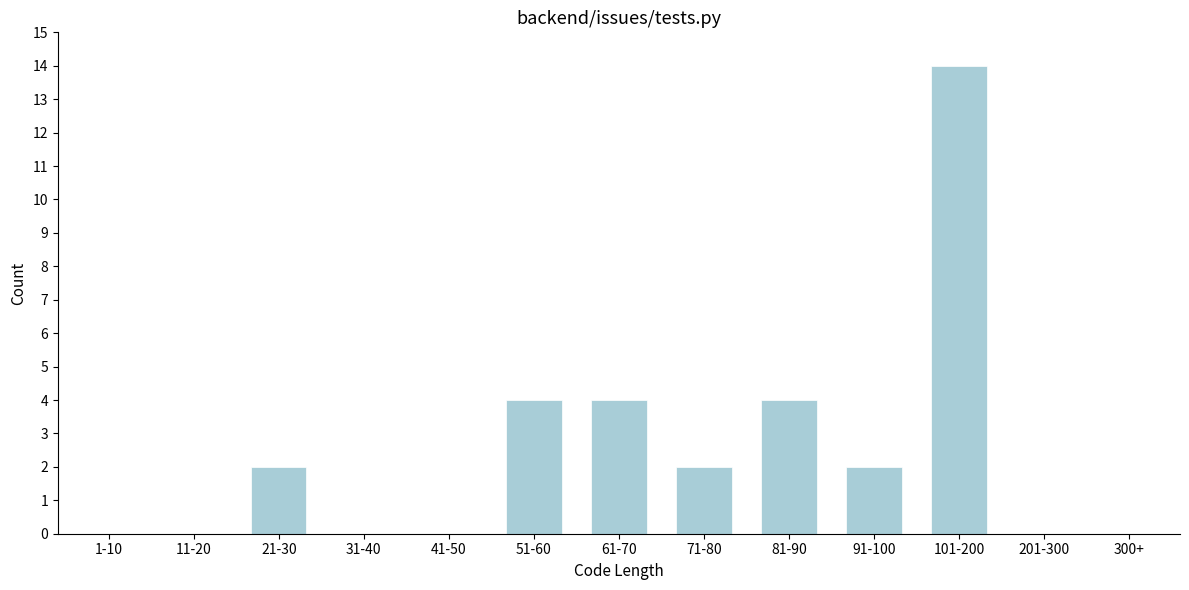

Reading left to right, what are all the values shown in this chart?

1-10=0	11-20=0	21-30=2	31-40=0	41-50=0	51-60=4	61-70=4	71-80=2	81-90=4	91-100=2	101-200=14	201-300=0	300+=0